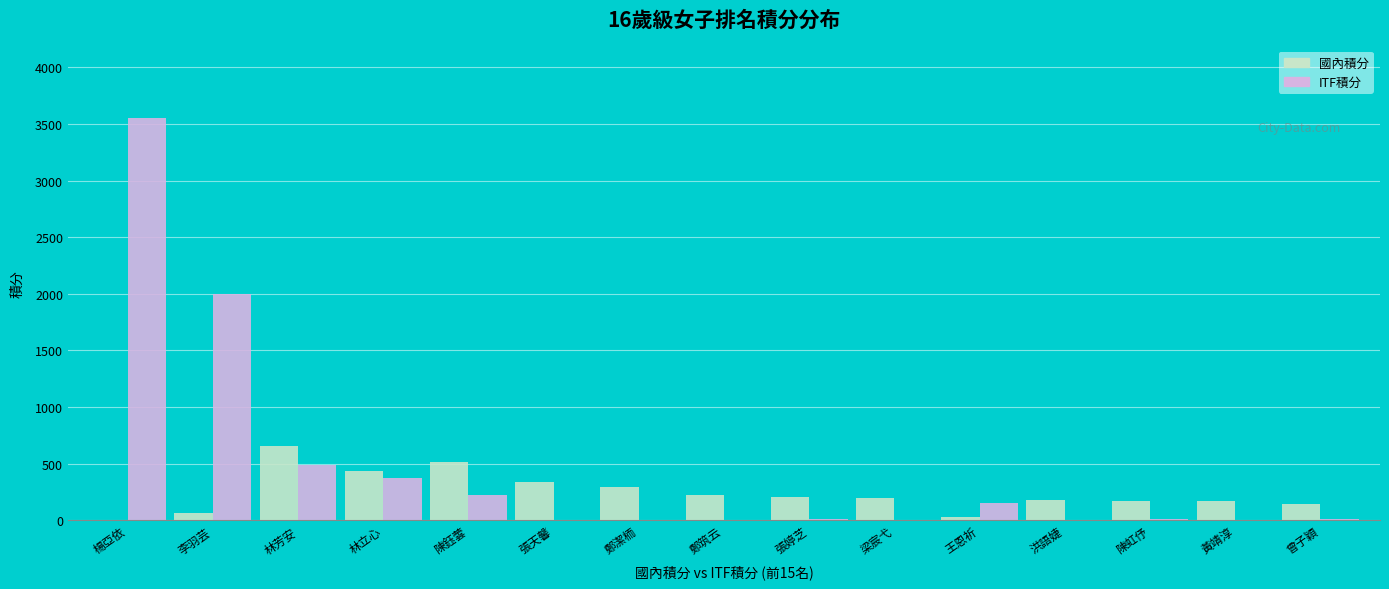

What is the average value of the 國內積分 series?

239.1